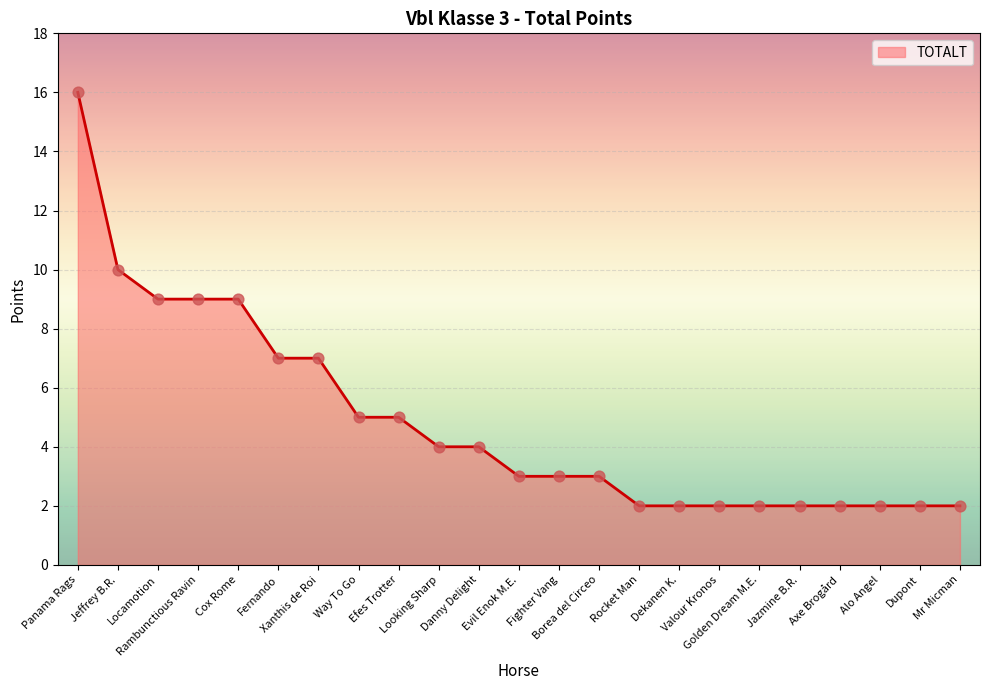

What is the change in value from Jeffrey B.R. to Xanthis de Roi?

-3